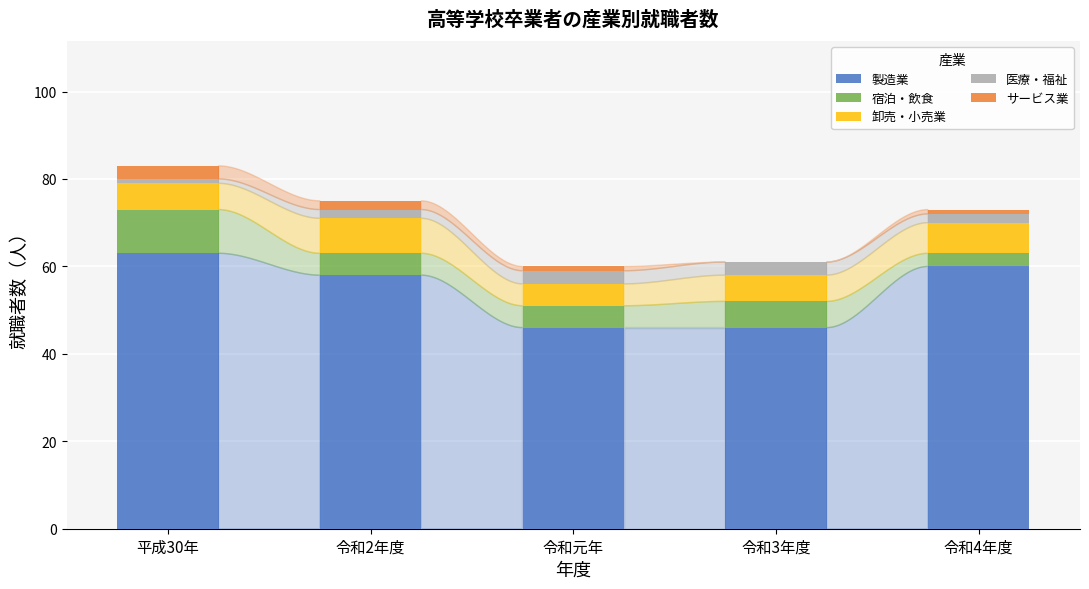

Reading right to left, transcribe the values for 製造業.

令和4年度=60	令和3年度=46	令和元年=46	令和2年度=58	平成30年=63